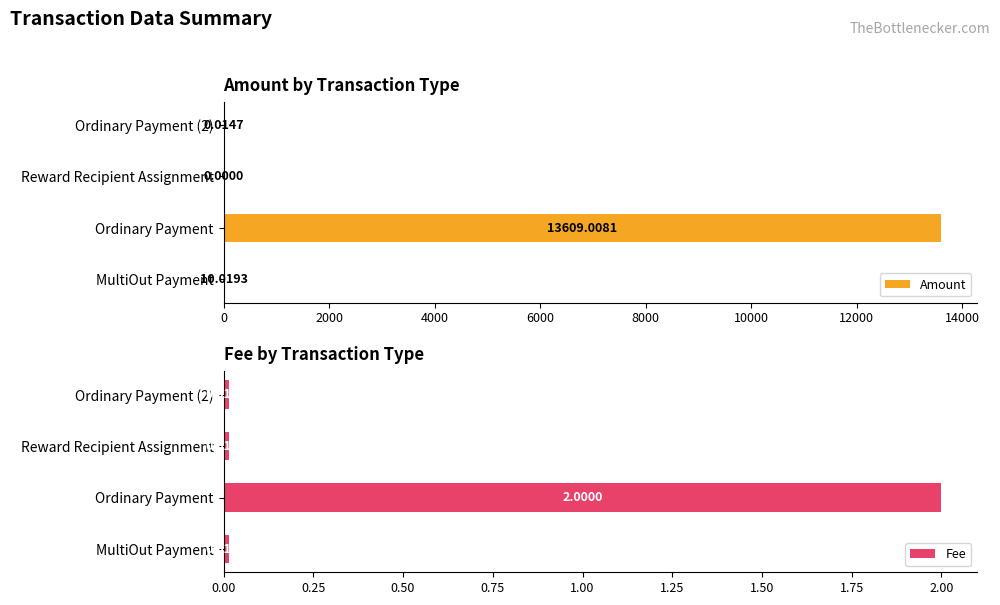

What is the sum of the Amount values at Reward Recipient Assignment and Ordinary Payment?

13609.0